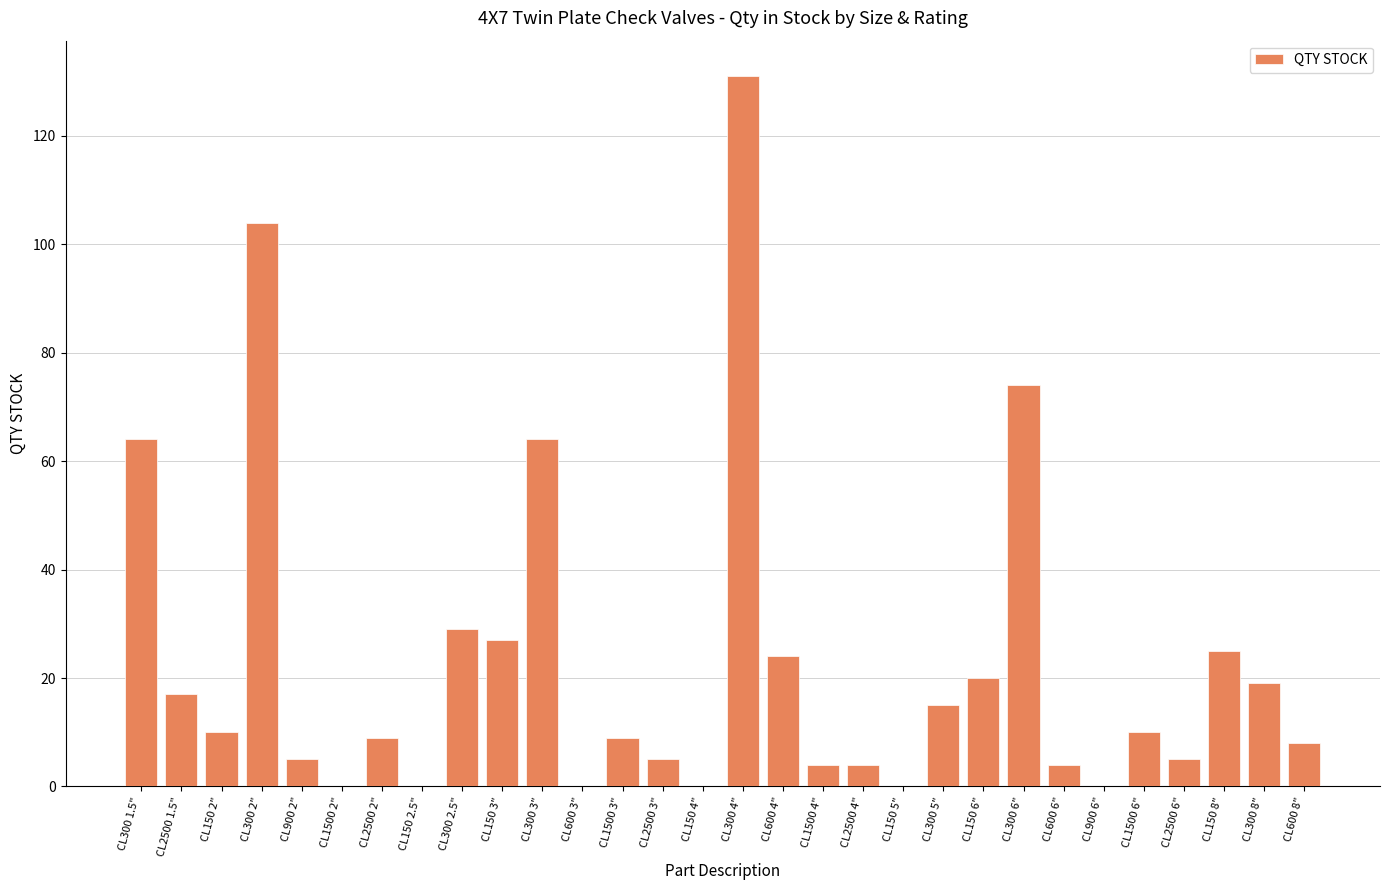

True or false: the data shows 0 at CL150 5".

True